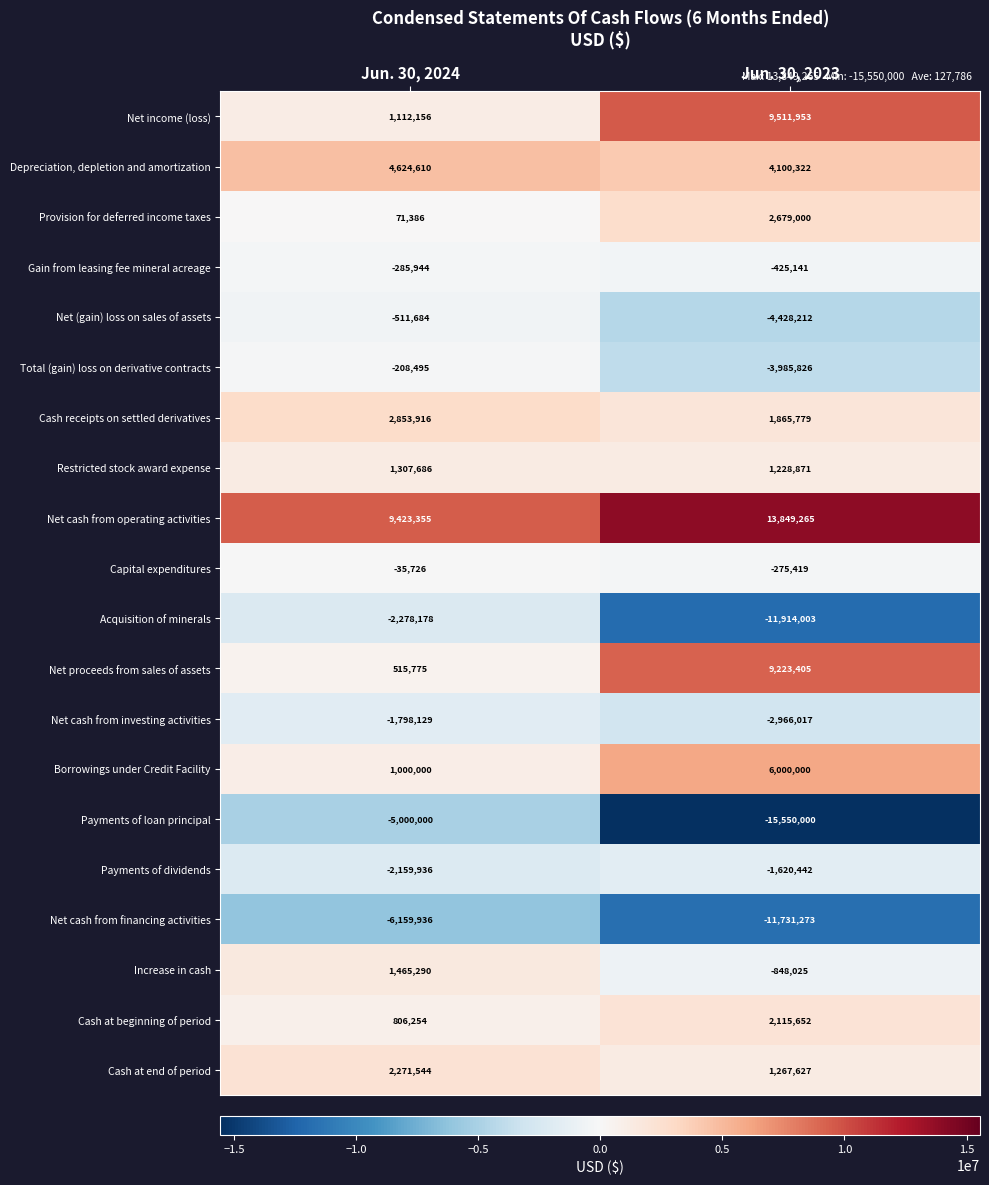

What is the difference between the maximum and minimum values in the Gain from leasing fee mineral acreage series?

139197